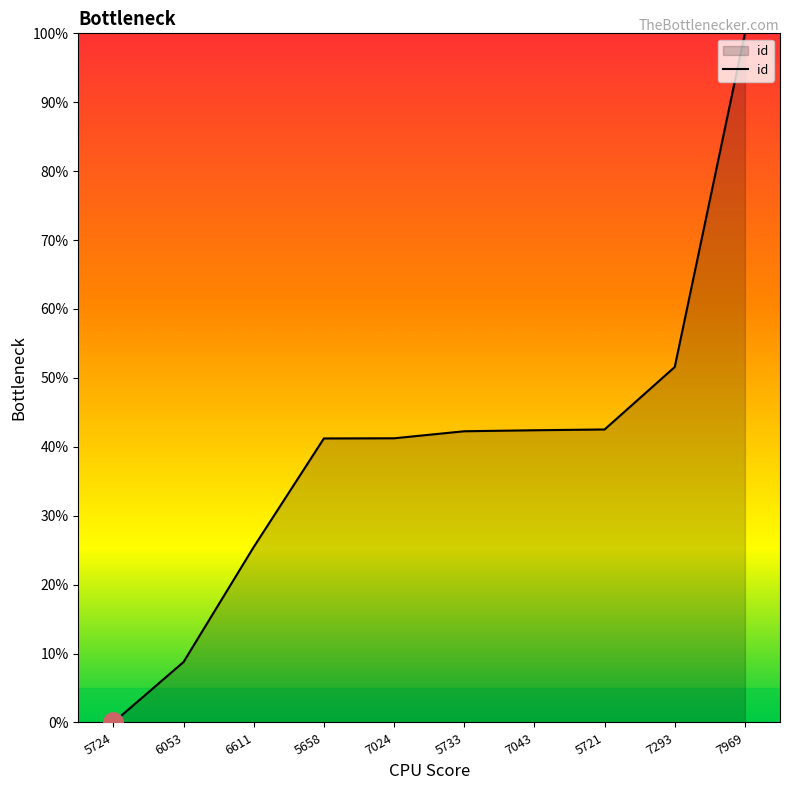

True or false: the data shows 41.2 at 7024.

True